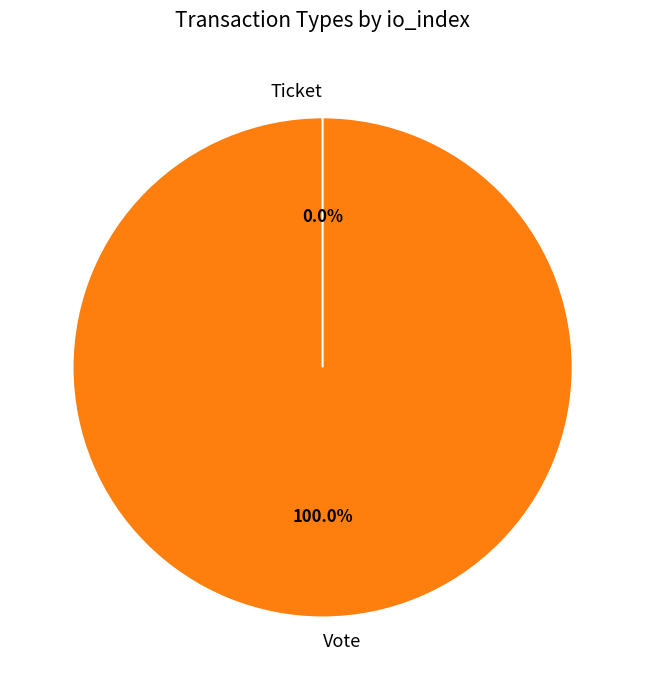

To the nearest percent, what is the average slice percentage?

50%